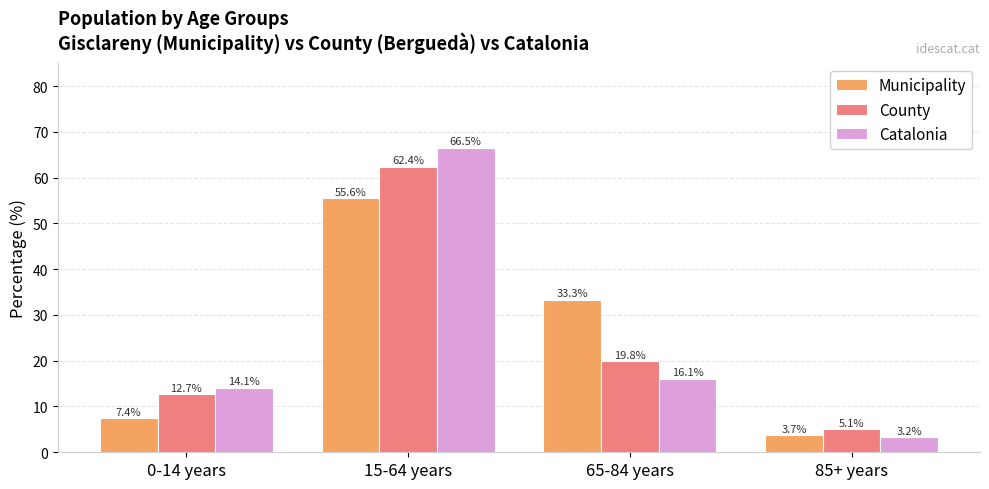

What is the minimum value for County?

5.1